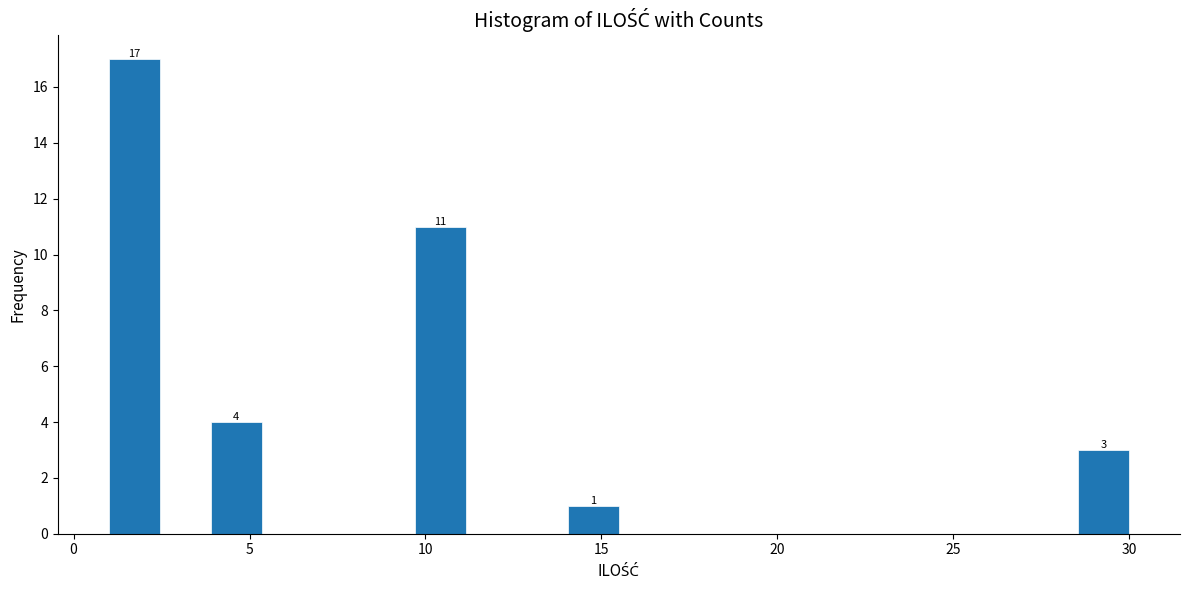

Read against the x-axis, roughly where is the centre of the tallest bar?

1.5